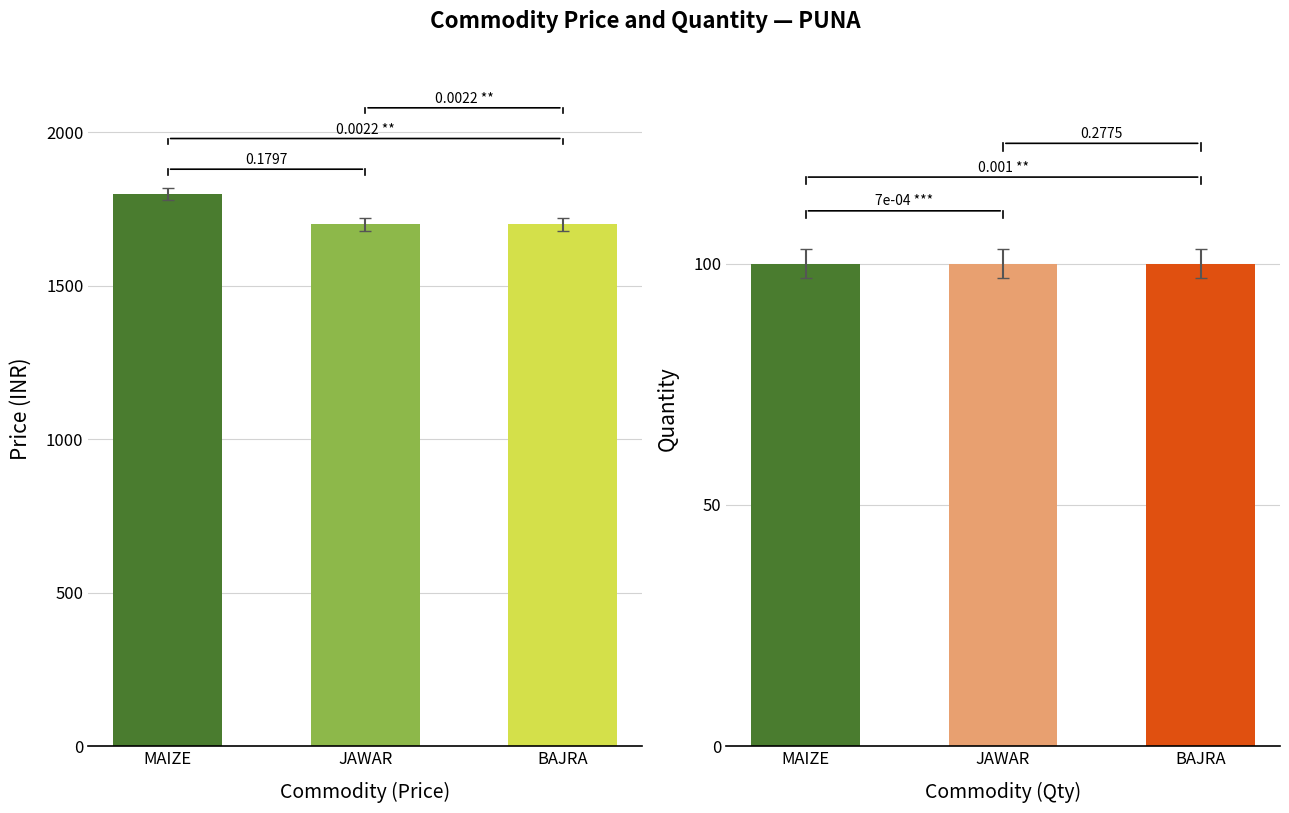

What is the total value across all series at BAJRA?

1800